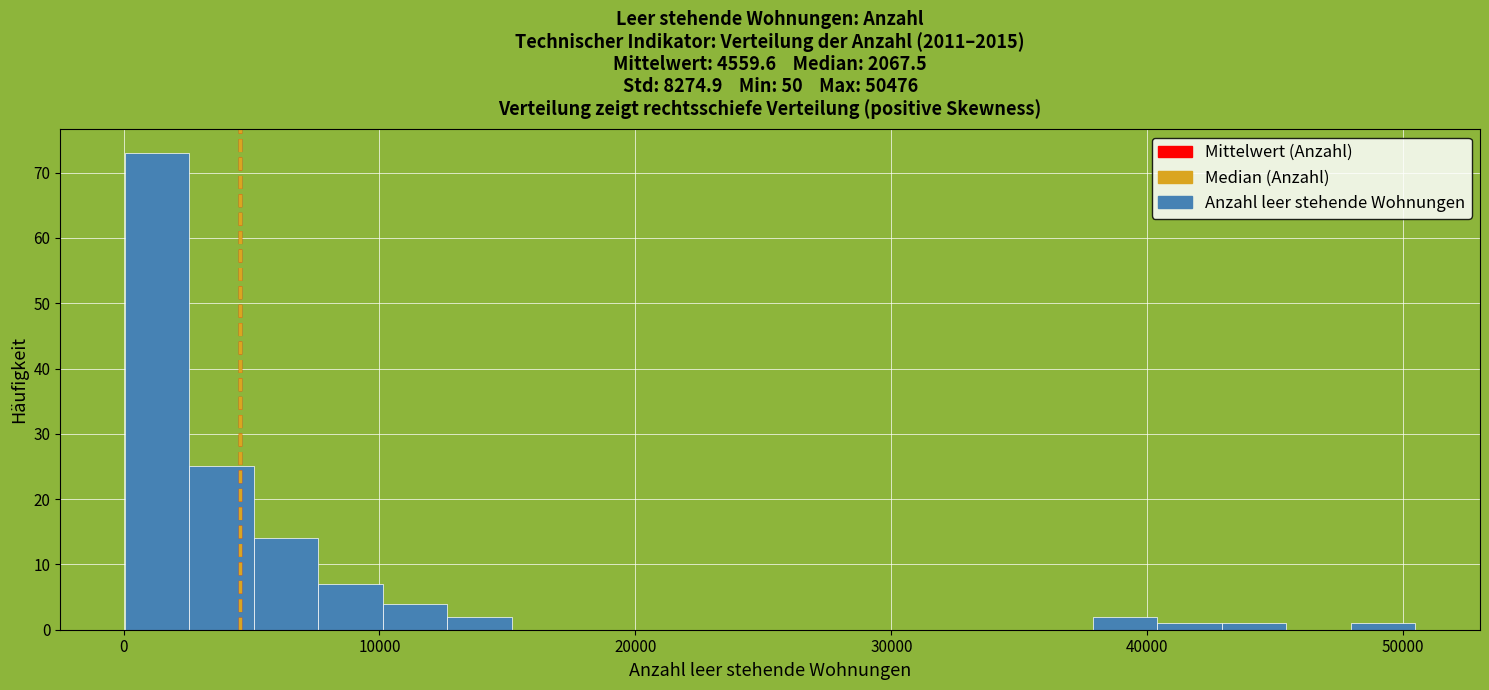

Around what value on the x-axis is the tallest bar? Give the approximate position of its centre, as read against the axis.

1000